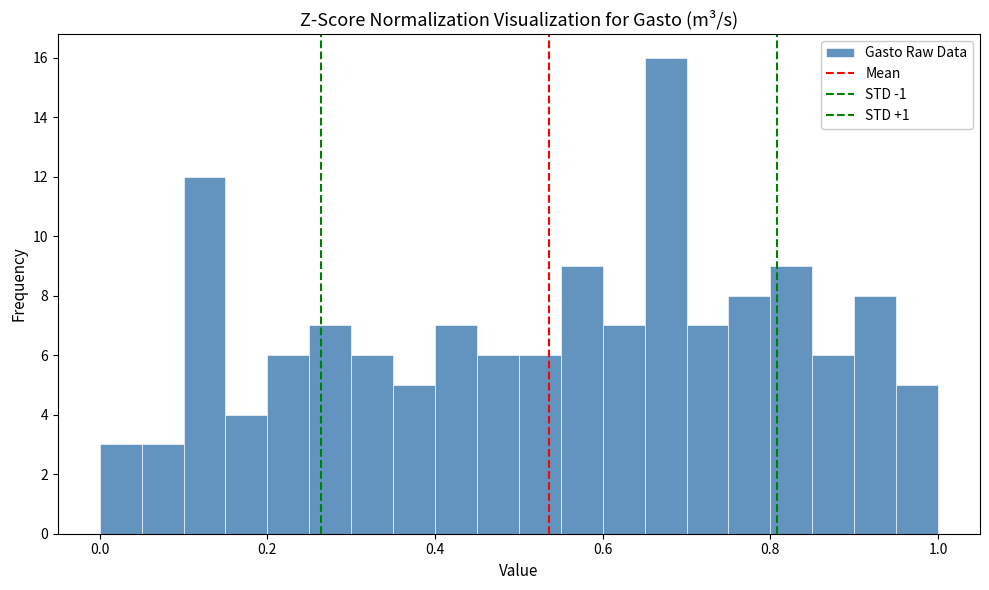

Around what value on the x-axis is the tallest bar? Give the approximate position of its centre, as read against the axis.

0.68